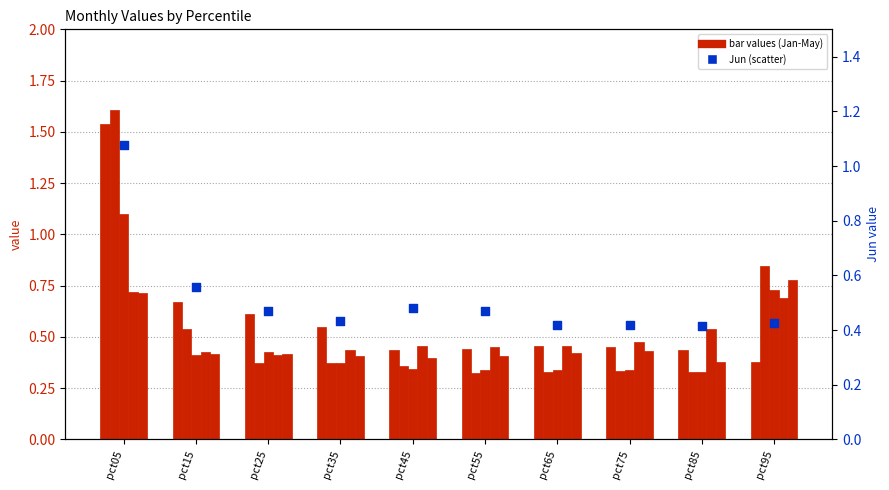

Which series reaches the minimum Y coordinate?

Feb